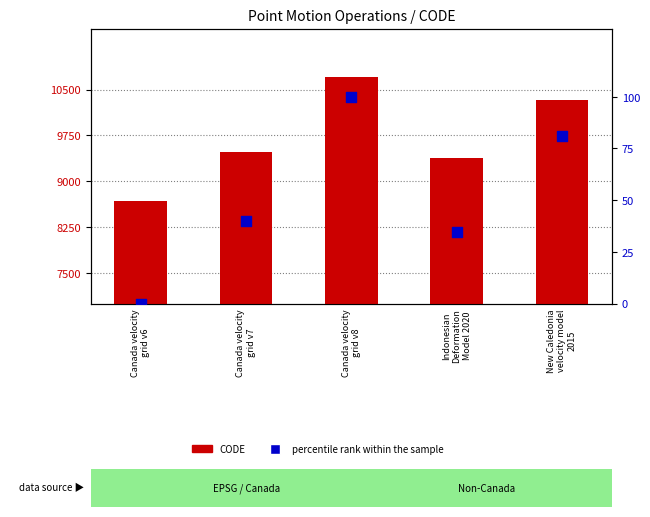

Is the value of CODE at Canada velocity
grid v8 greater than the value of percentile rank within the sample at New Caledonia
velocity model
2015?

Yes